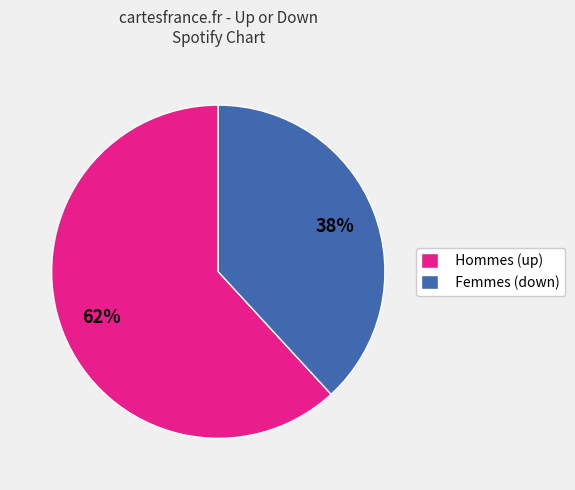

To the nearest percent, what is the difference between the largest and smallest slice percentages?

24%